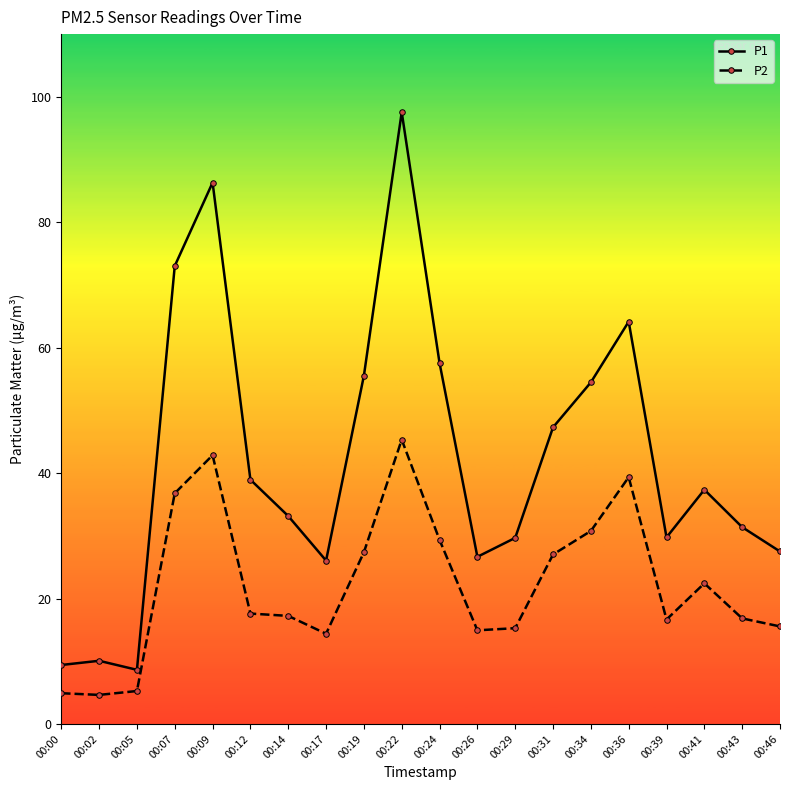

What is the sum of all P1 values?

844.5